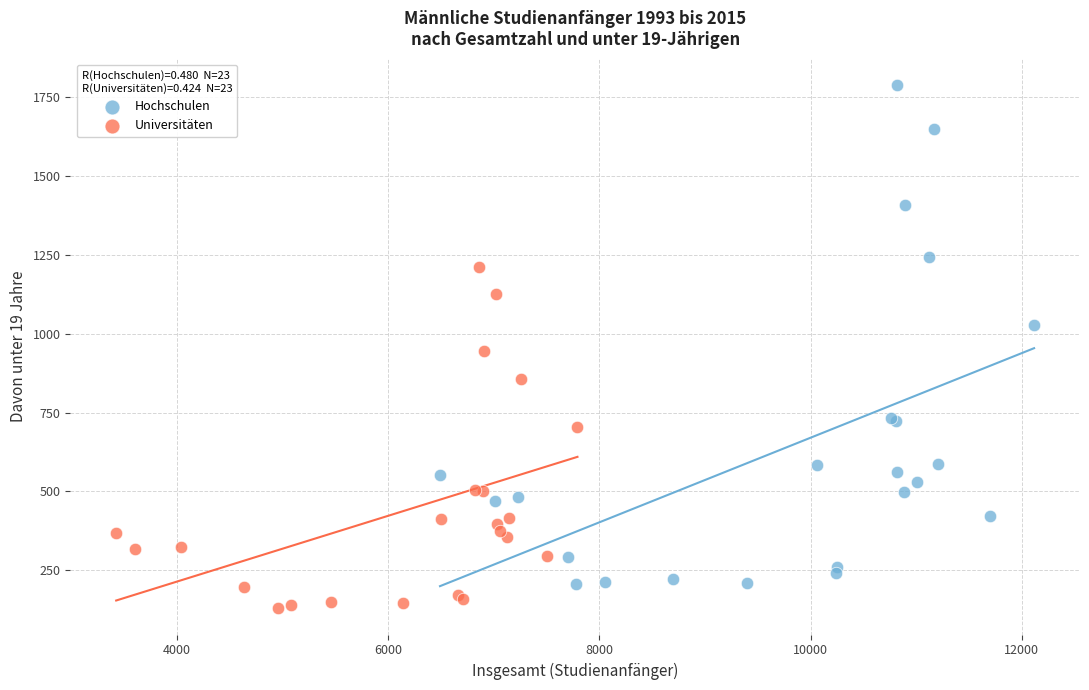

Which series reaches the minimum Y coordinate?

Universitäten